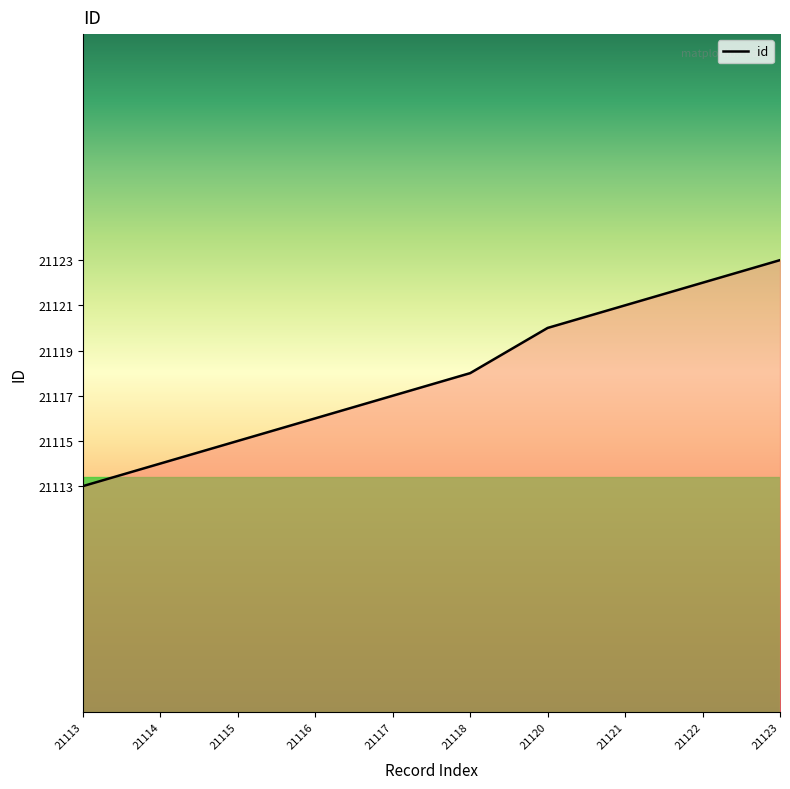

Which label corresponds to the largest value in the chart?

21123